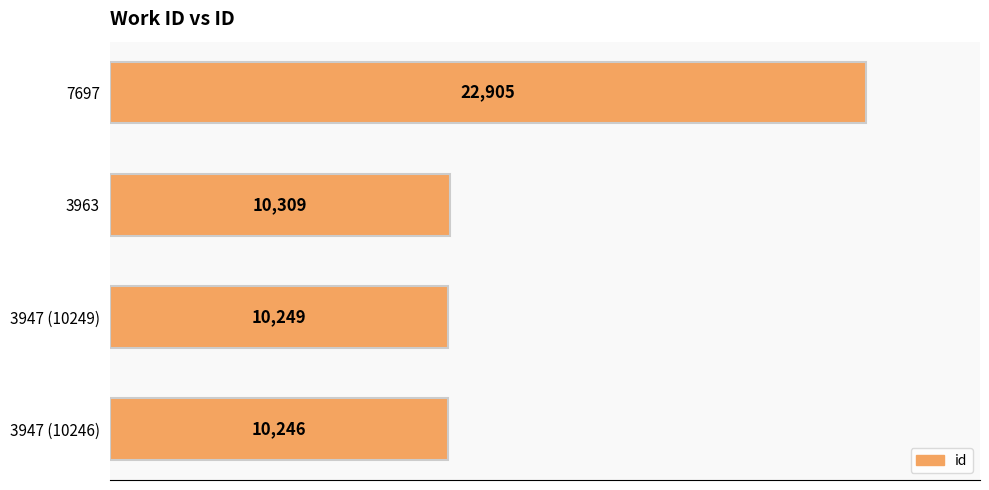

Between 7697 and 3963, which is larger?

7697